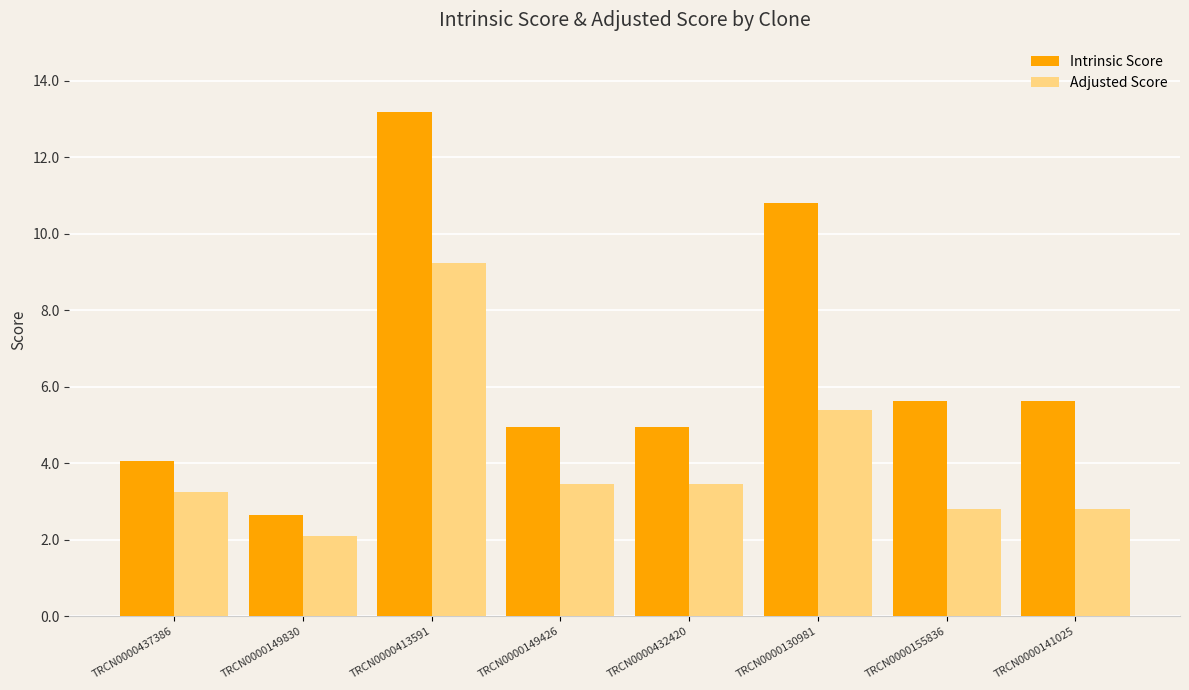

How many bars are there in each group?

2